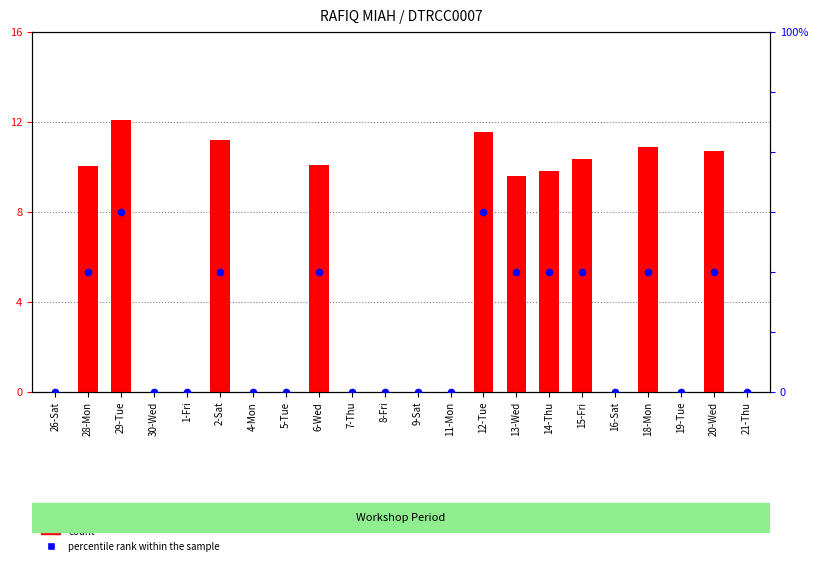

What are all the series names shown in the legend?

count, percentile rank within the sample